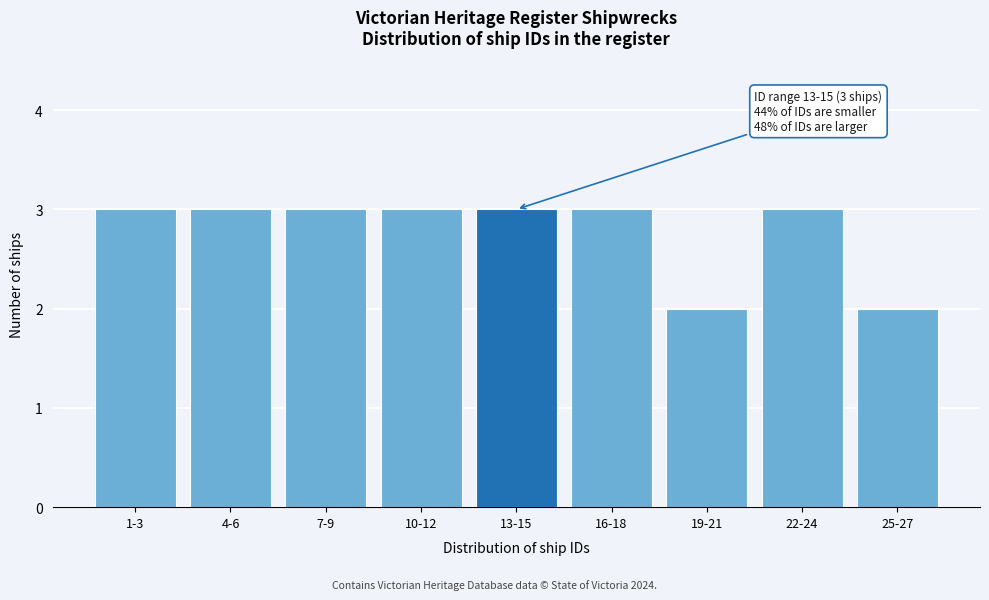

Reading left to right, list all the values displayed in this chart.

1-3=3	4-6=3	7-9=3	10-12=3	13-15=3	16-18=3	19-21=2	22-24=3	25-27=2